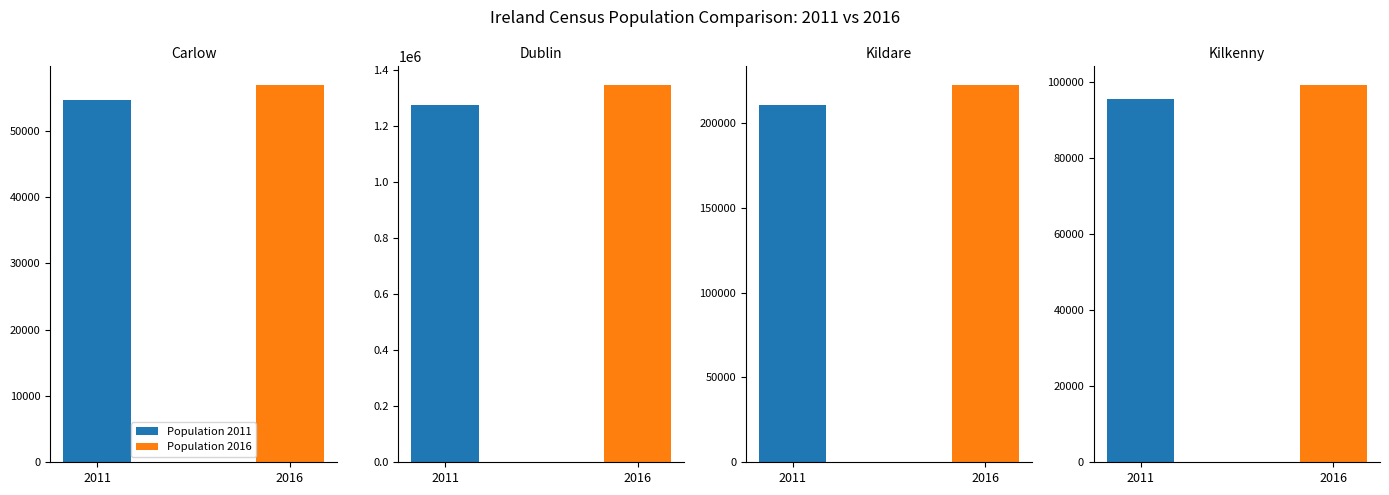

Which label corresponds to the largest value in the chart?

Dublin